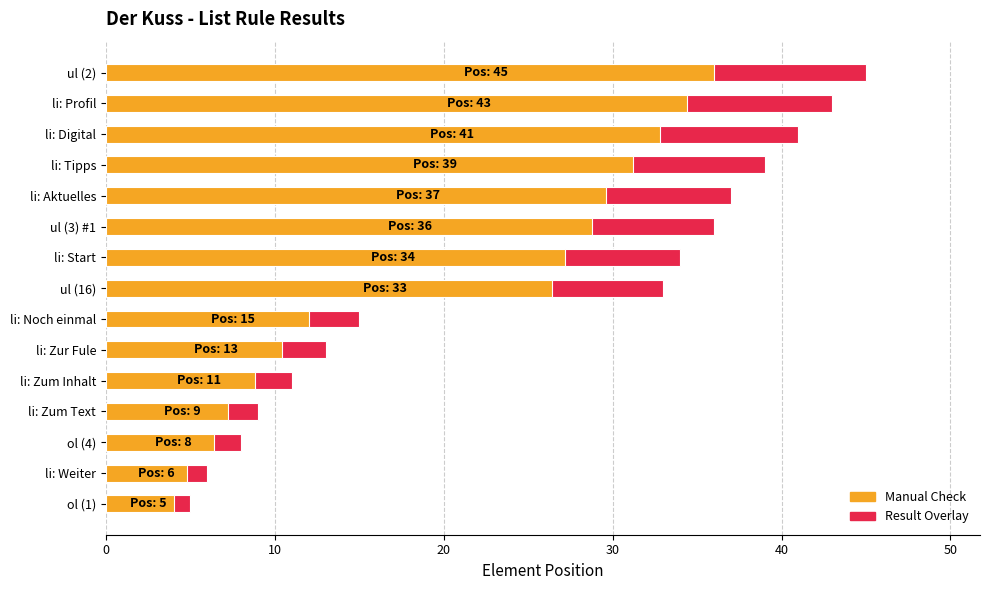

Count the number of data series in this chart.

2